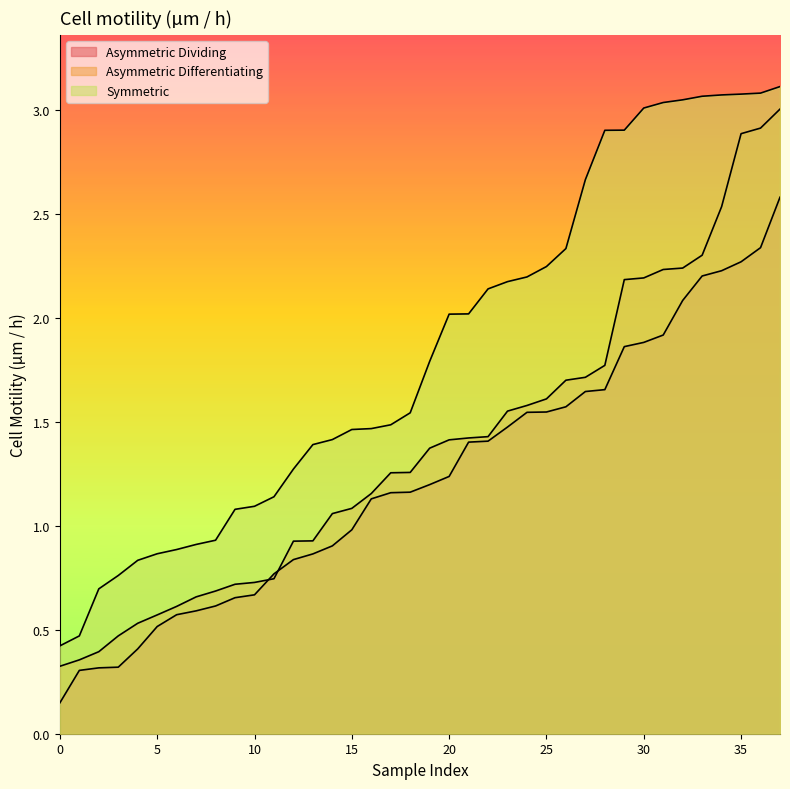

Does the chart display data point markers on the line(s)?

No